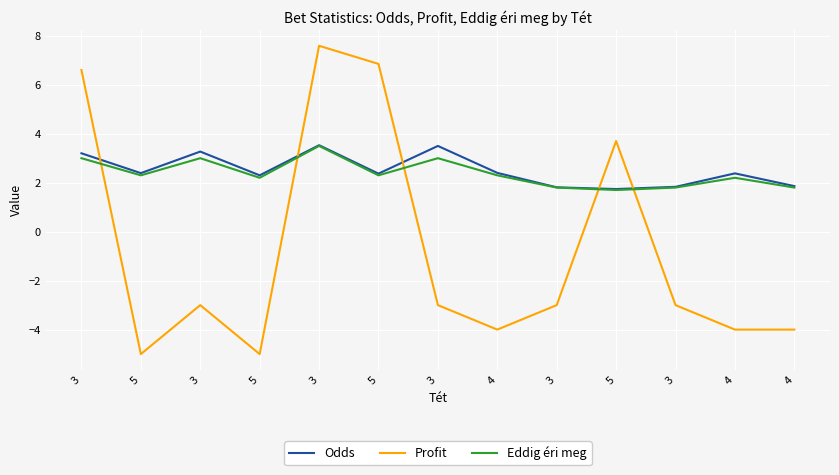

At which category is the sum across all series the highest?

3